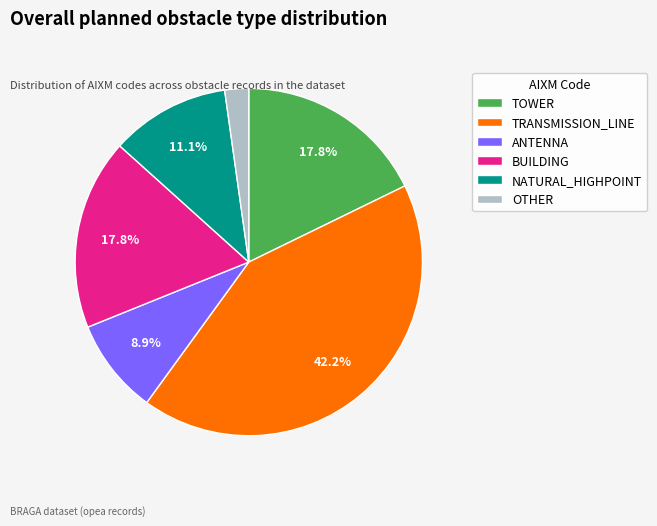

To the nearest percent, what is the average slice percentage?

17%